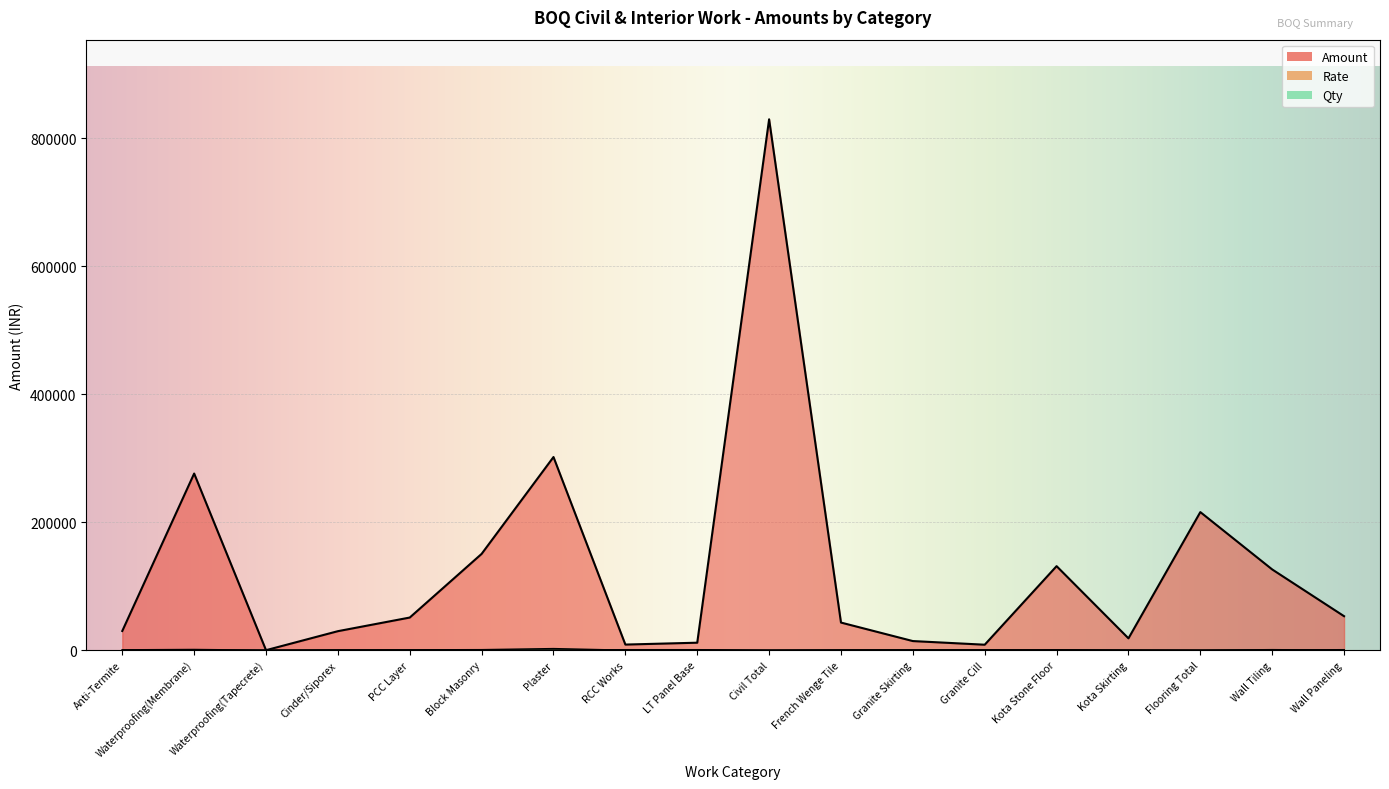

What is the total value across all series at Cinder/Siporex?

30295